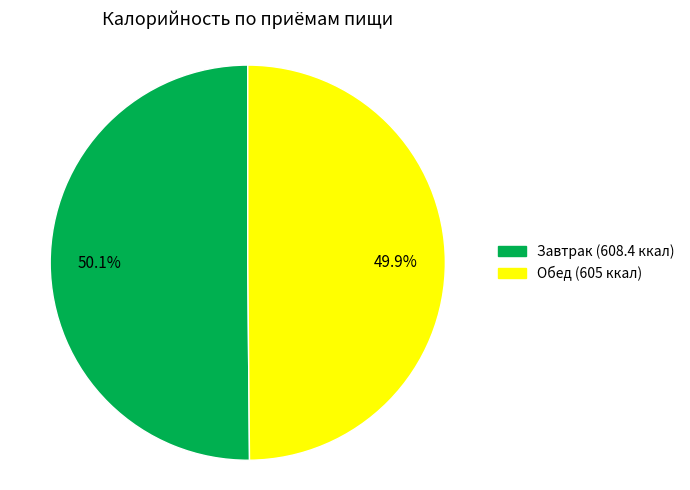

True or false: Завтрак accounts for 50% of the total.

True